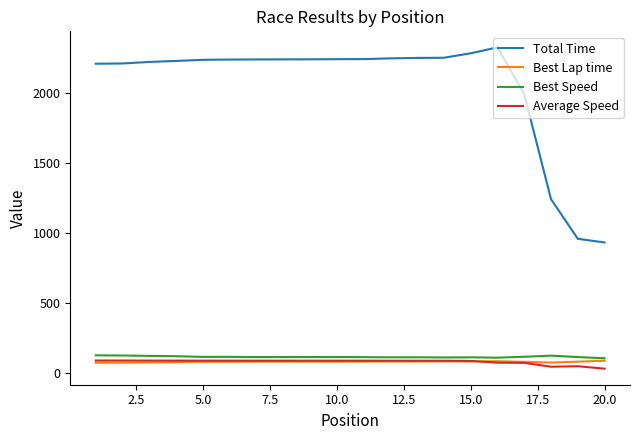

True or false: Total Time and Best Lap time cross at least once.

False